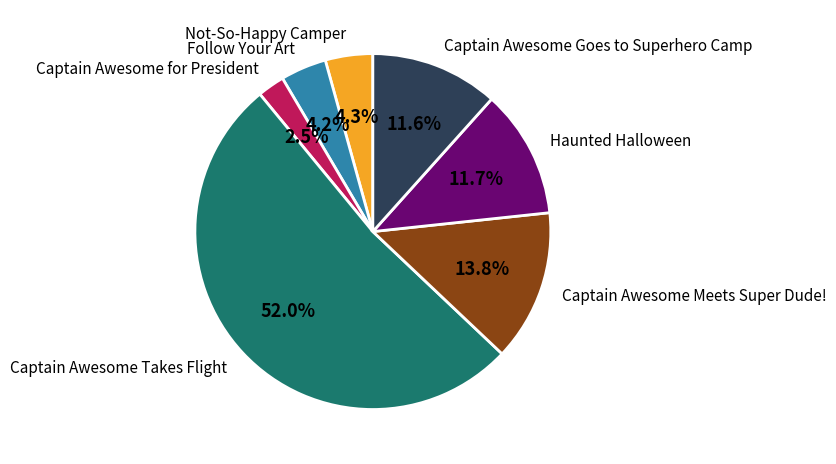

How many slices are in this pie chart?

7